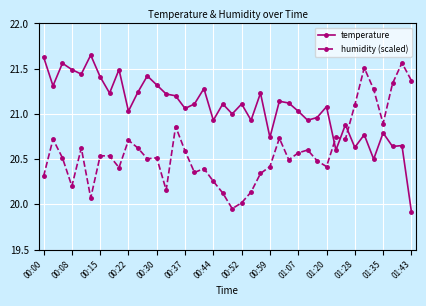

What is the sum of all humidity (scaled) values?

823.7